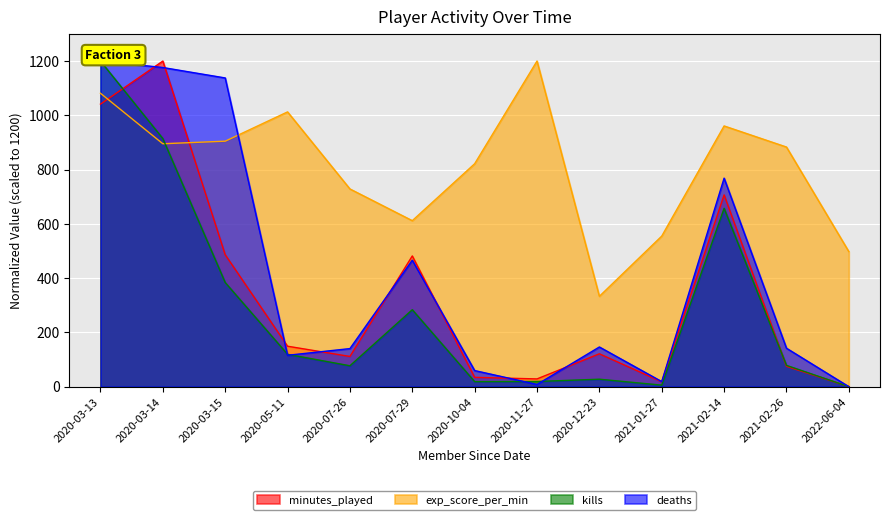

At which category is the sum across all series the highest?

2020-03-13